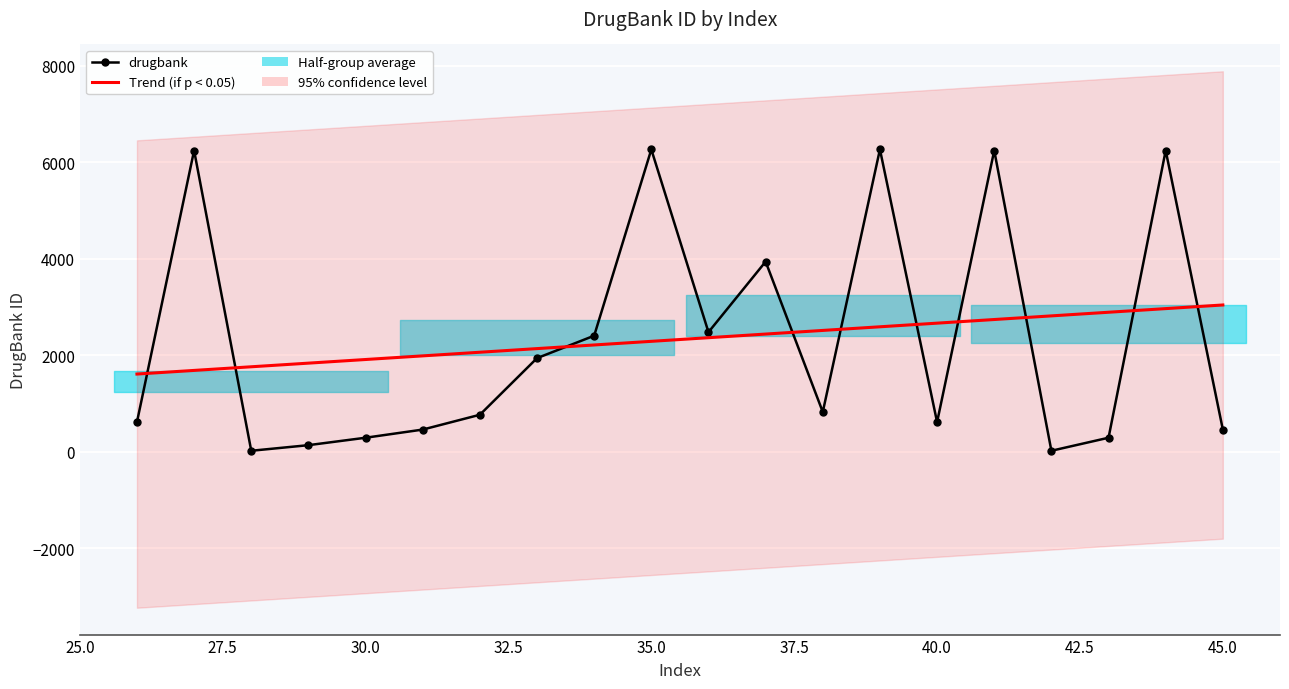

What is the change in value from 27 to 32?

-5475